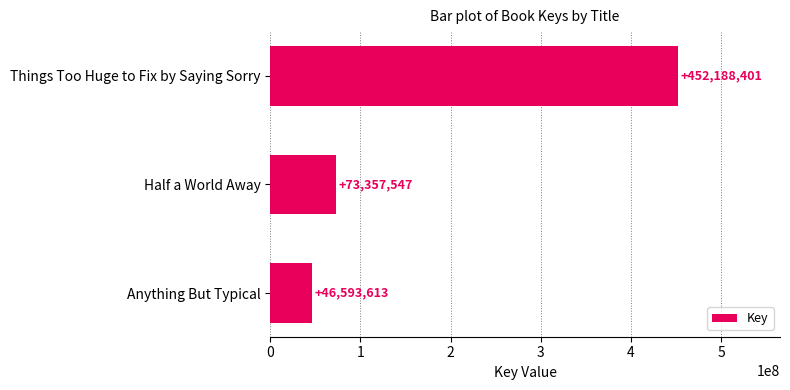

What is the maximum value shown in the chart?

452188401